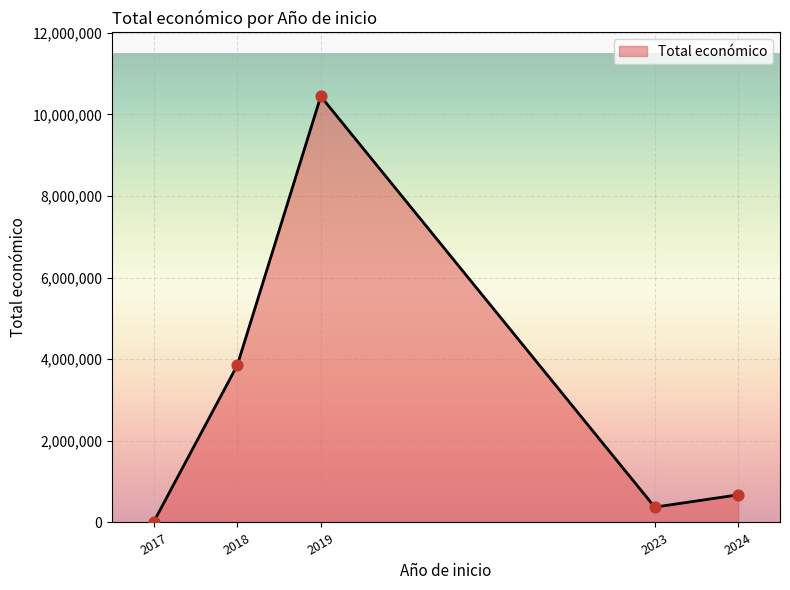

What is the change in value from 2019 to 2023?

-10067549